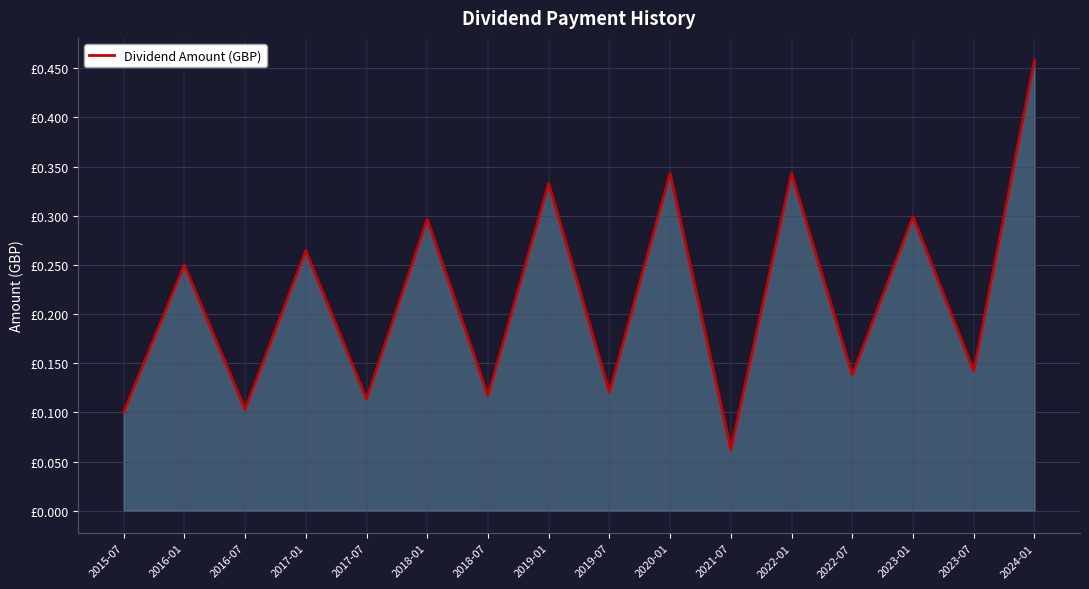

Reading right to left, transcribe all the data shown in this chart.

0.5	0.1	0.3	0.1	0.3	0.1	0.3	0.1	0.3	0.1	0.3	0.1	0.3	0.1	0.2	0.1